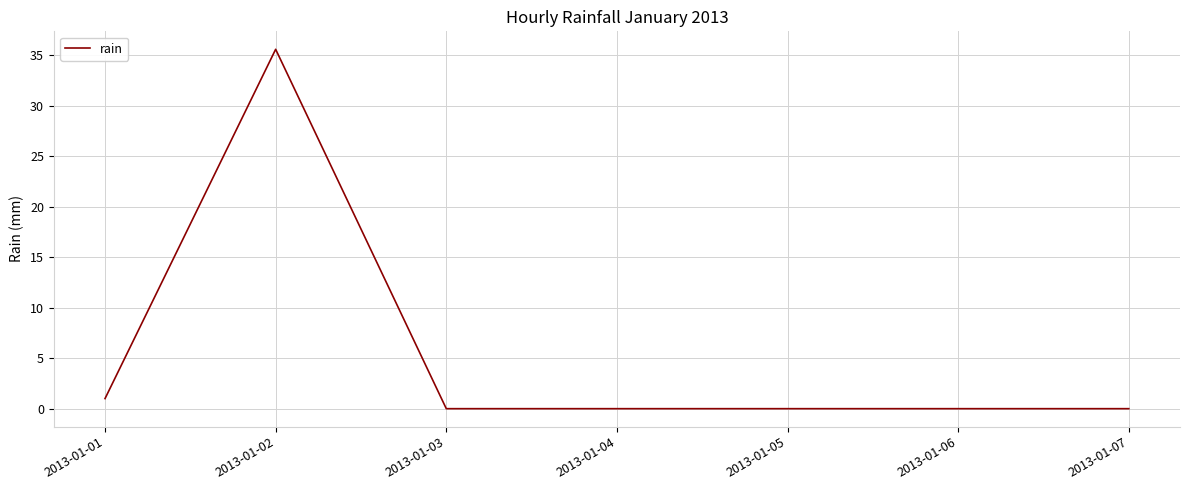

True or false: the data shows -16.3 at 2013-01-06.

False